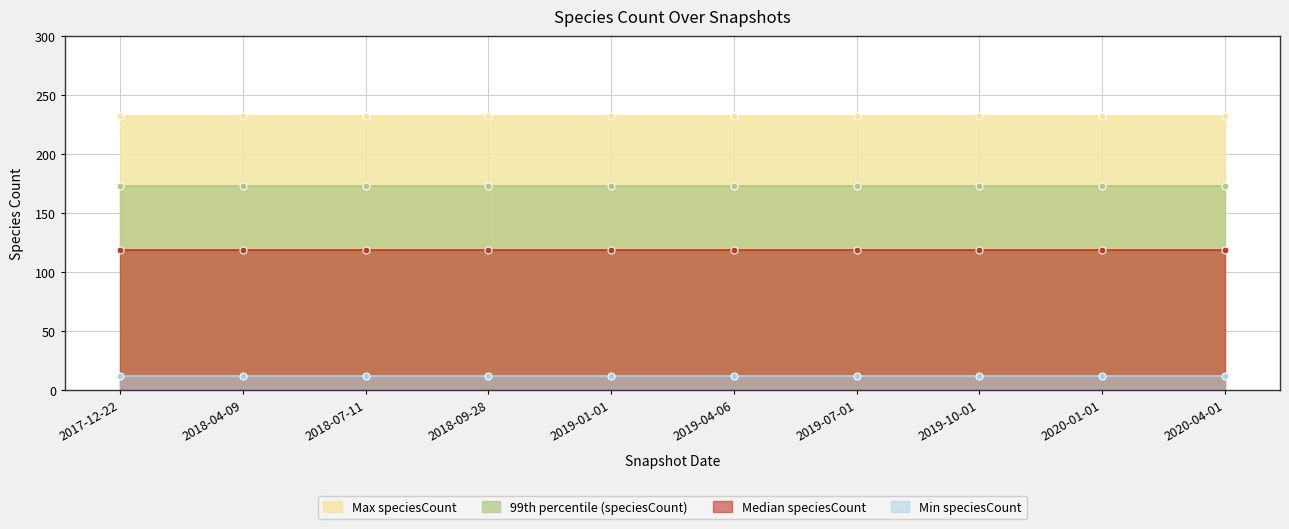

Reading right to left, what are all the values shown in this chart?

Max speciesCount: 232	232	232	232	232	232	232	232	232	232
99th percentile (speciesCount): 173	173	173	173	173	173	173	173	173	173
Median speciesCount: 119	119	119	119	119	119	119	119	119	119
Min speciesCount: 12	12	12	12	12	12	12	12	12	12